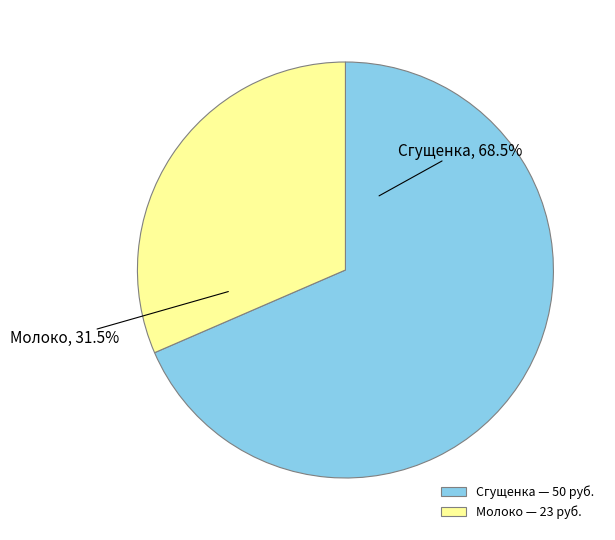

What is the ratio of the value at Сгущенка to the value at Молоко?

2.2